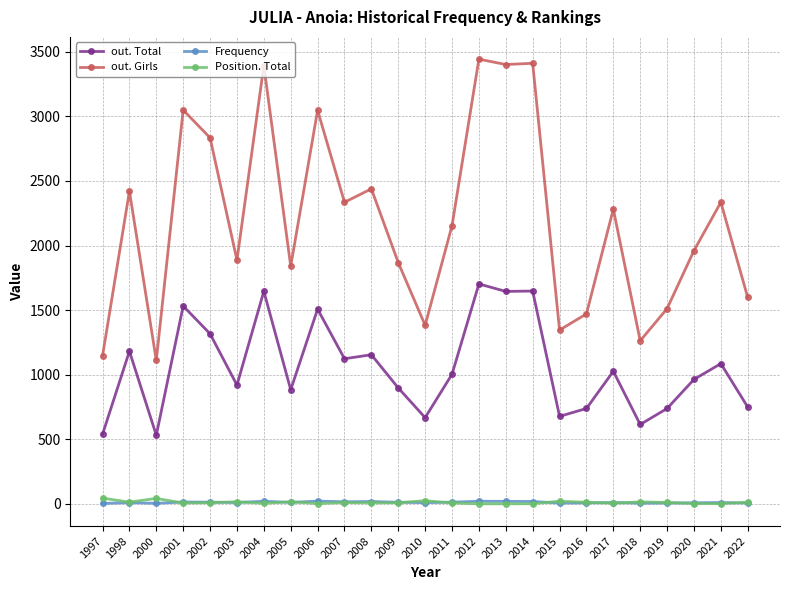

At which category does the chart reach its peak across all series?

2012